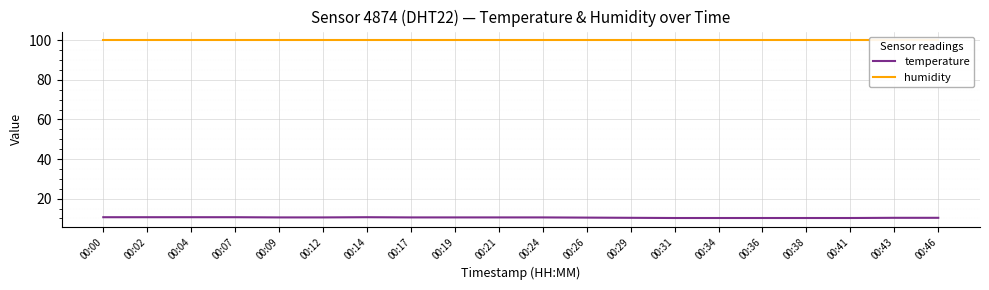

Is the value of temperature at 00:12 greater than the value of humidity at 00:02?

No